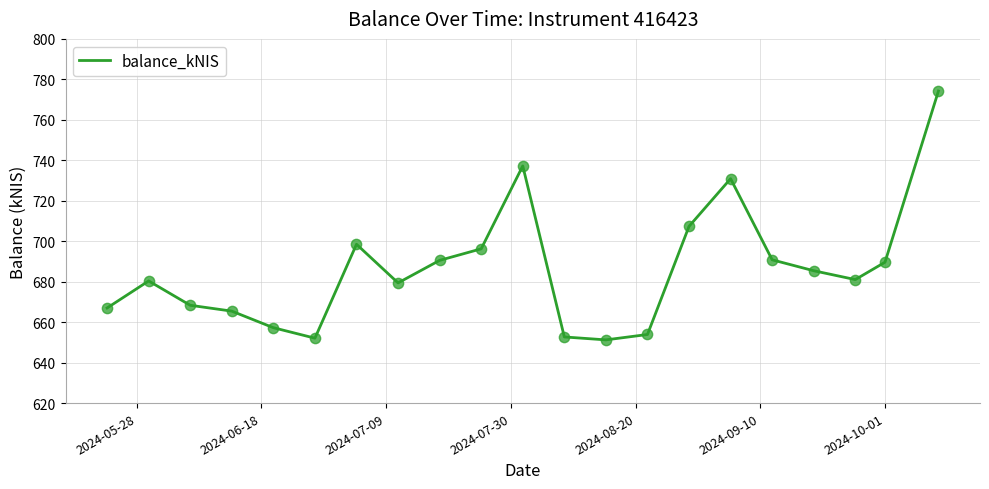

What is the difference between the maximum and minimum values?

123.0